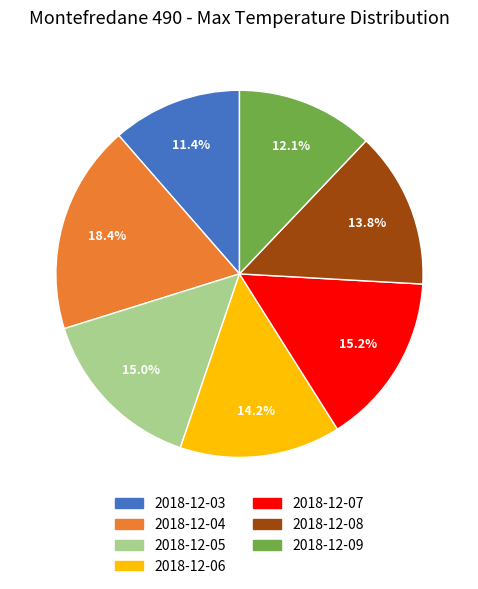

What is the ratio of the value at 2018-12-03 to the value at 2018-12-08?

0.8